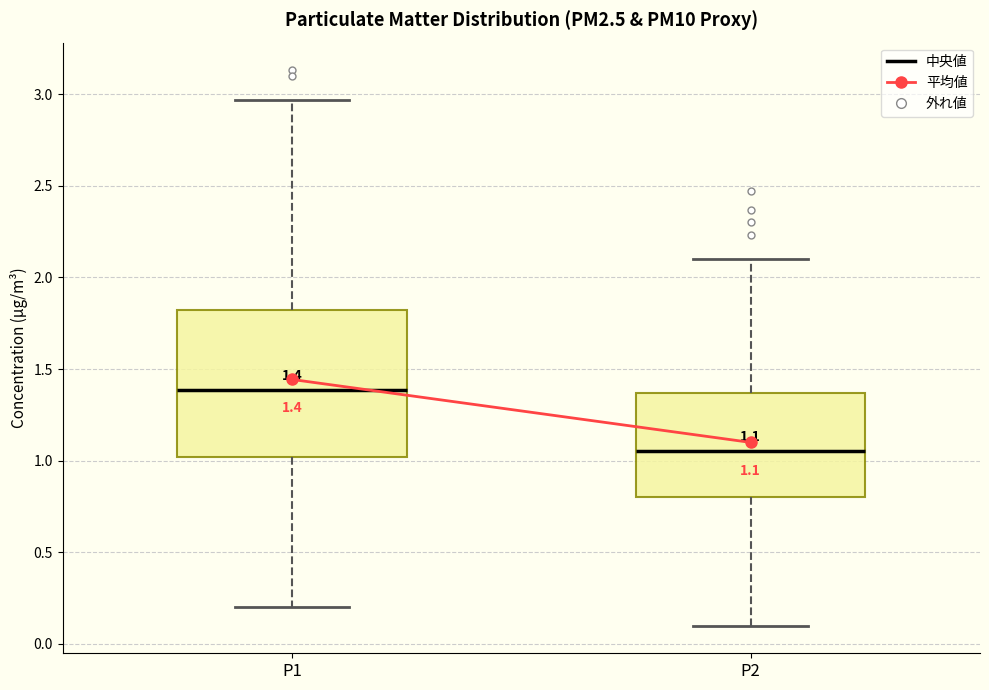

Which box has the highest median line?

P1